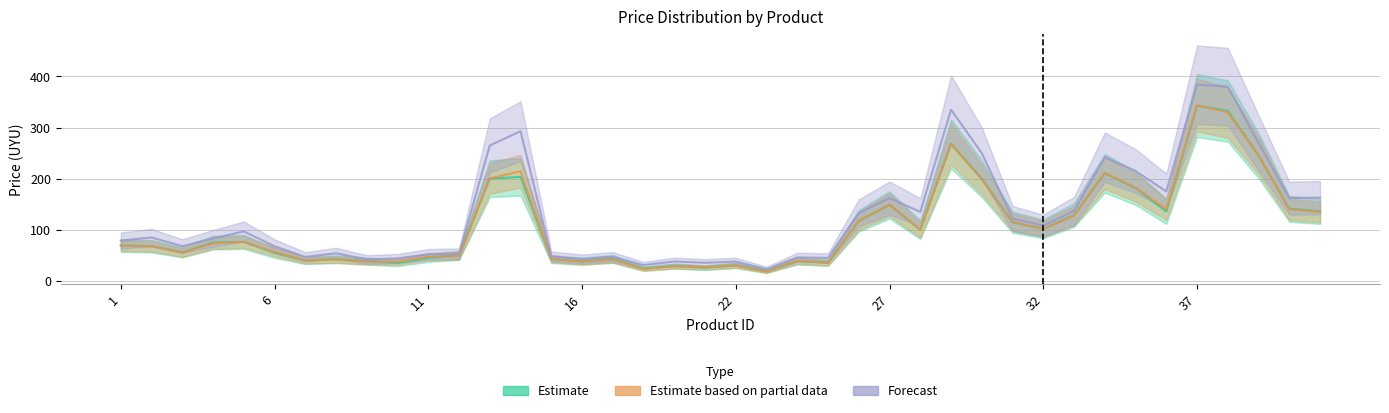

Which series has the widest spread of values?

pmax